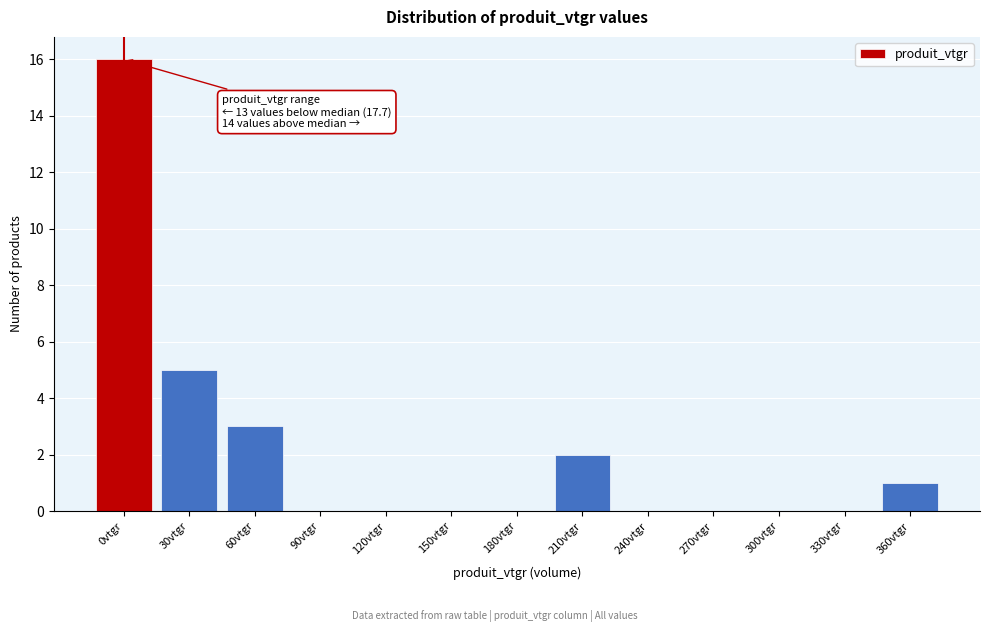

Reading right to left, what are all the values shown in this chart?

360vtgr=1	330vtgr=0	300vtgr=0	270vtgr=0	240vtgr=0	210vtgr=2	180vtgr=0	150vtgr=0	120vtgr=0	90vtgr=0	60vtgr=3	30vtgr=5	0vtgr=16